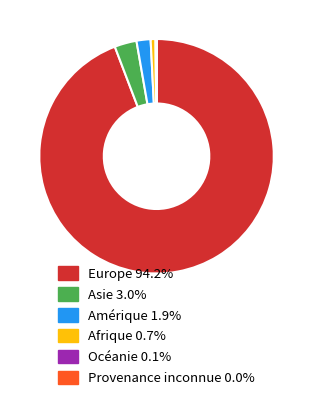

Do Asie and Europe together represent more than half of the pie?

Yes